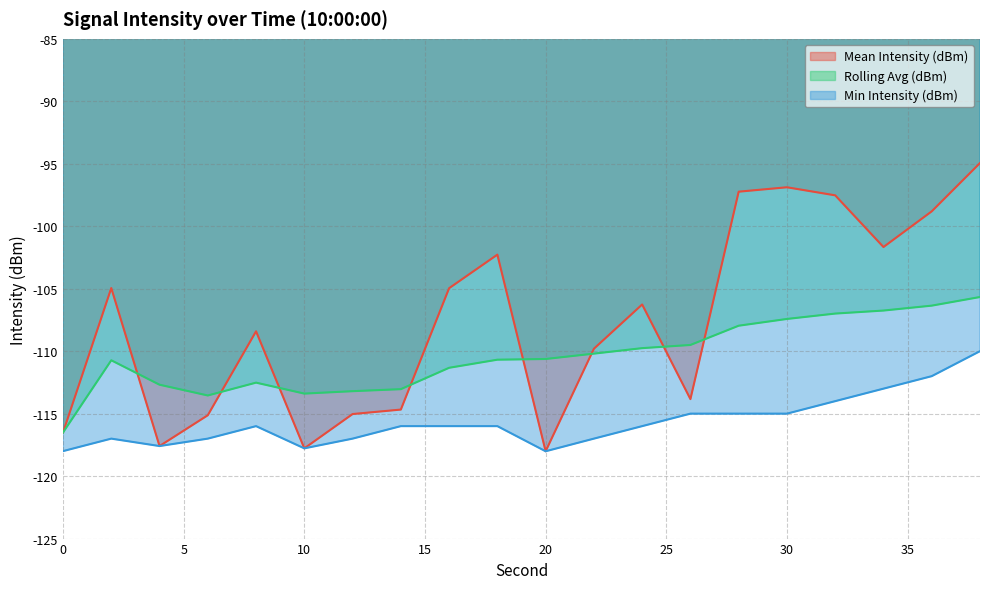

At how many categories does at least one series exceed -114?

19